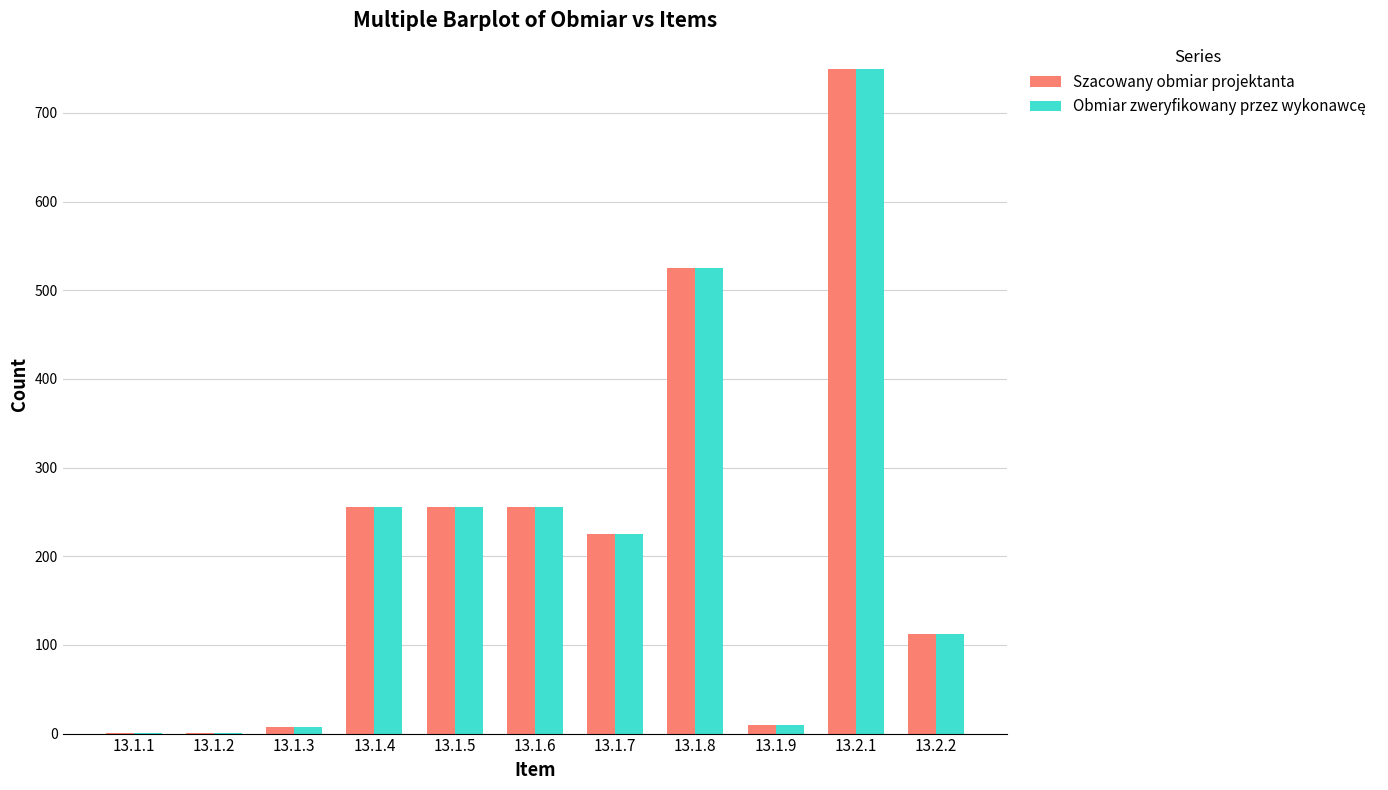

At which category is the sum across all series the highest?

13.2.1